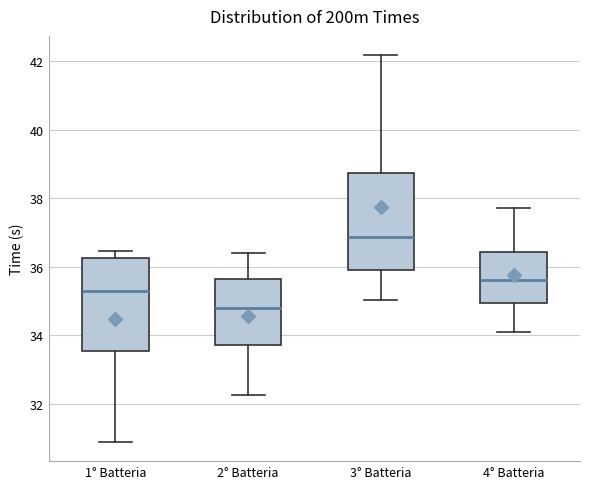

Which box has the highest median line?

3° Batteria